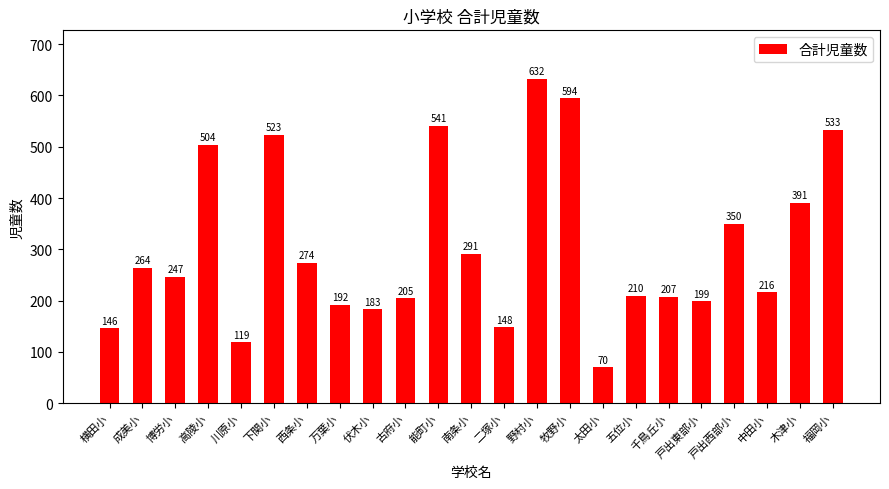

Rank the categories by value from highest to lowest.

野村小, 牧野小, 能町小, 福岡小, 下関小, 高陵小, 木津小, 戸出西部小, 南条小, 西条小, 成美小, 博労小, 中田小, 五位小, 千鳥丘小, 古府小, 戸出東部小, 万葉小, 伏木小, 二塚小, 横田小, 川原小, 太田小